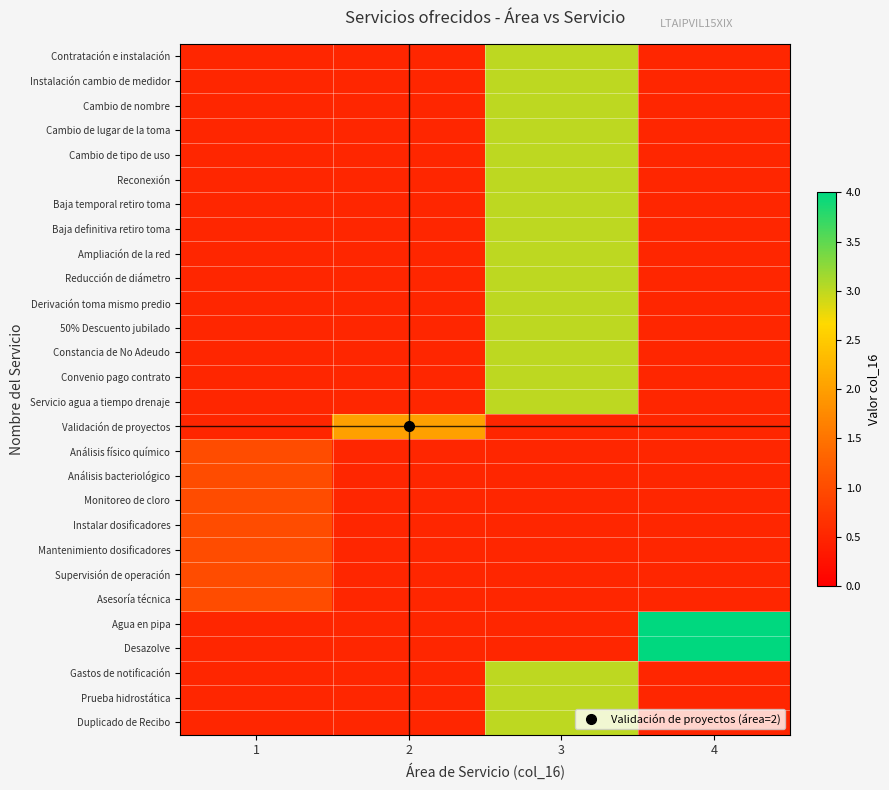

What is the spread (max minus min) of values at 1?

0.5